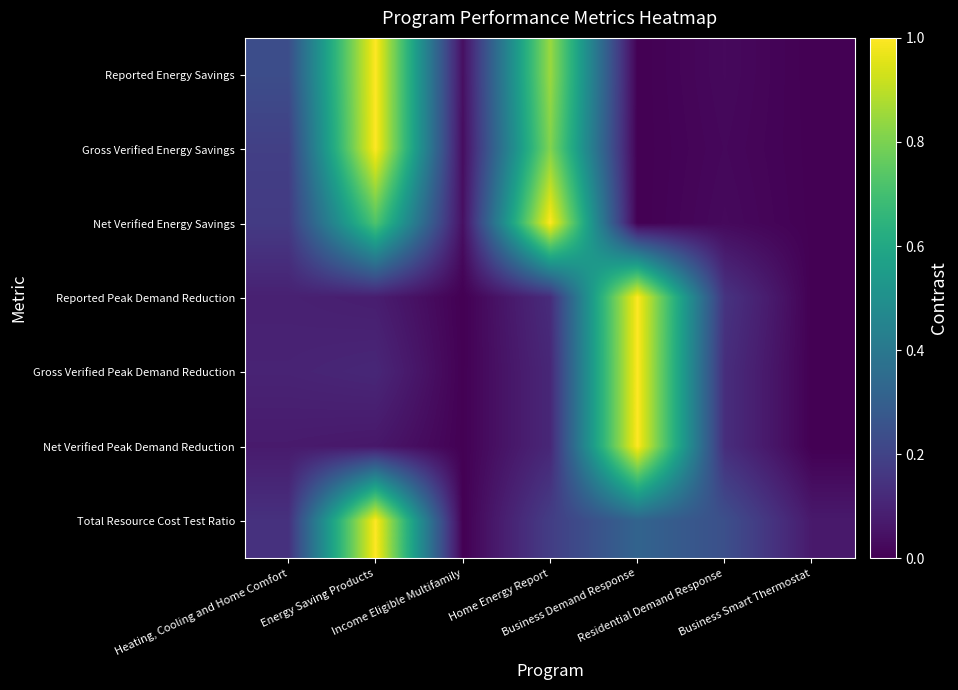

Reading left to right, extract all data points from this chart.

Reported Energy Savings: Heating, Cooling and Home Comfort=0.2	Energy Saving Products=1.0	Income Eligible Multifamily=0.0	Home Energy Report=0.8	Business Demand Response=0.0	Residential Demand Response=0.0	Business Smart Thermostat=0.0
Gross Verified Energy Savings: Heating, Cooling and Home Comfort=0.2	Energy Saving Products=1.0	Income Eligible Multifamily=0.0	Home Energy Report=0.8	Business Demand Response=0.0	Residential Demand Response=0.0	Business Smart Thermostat=0.0
Net Verified Energy Savings: Heating, Cooling and Home Comfort=0.2	Energy Saving Products=0.7	Income Eligible Multifamily=0.0	Home Energy Report=1.0	Business Demand Response=0.0	Residential Demand Response=0.0	Business Smart Thermostat=0.0
Reported Peak Demand Reduction: Heating, Cooling and Home Comfort=0.1	Energy Saving Products=0.1	Income Eligible Multifamily=0.0	Home Energy Report=0.1	Business Demand Response=1.0	Residential Demand Response=0.2	Business Smart Thermostat=0.0
Gross Verified Peak Demand Reduction: Heating, Cooling and Home Comfort=0.1	Energy Saving Products=0.1	Income Eligible Multifamily=0.0	Home Energy Report=0.1	Business Demand Response=1.0	Residential Demand Response=0.1	Business Smart Thermostat=0.0
Net Verified Peak Demand Reduction: Heating, Cooling and Home Comfort=0.1	Energy Saving Products=0.1	Income Eligible Multifamily=0.0	Home Energy Report=0.1	Business Demand Response=1.0	Residential Demand Response=0.1	Business Smart Thermostat=0.0
Total Resource Cost Test Ratio: Heating, Cooling and Home Comfort=0.1	Energy Saving Products=1.0	Income Eligible Multifamily=0.0	Home Energy Report=0.2	Business Demand Response=0.3	Residential Demand Response=0.2	Business Smart Thermostat=0.1